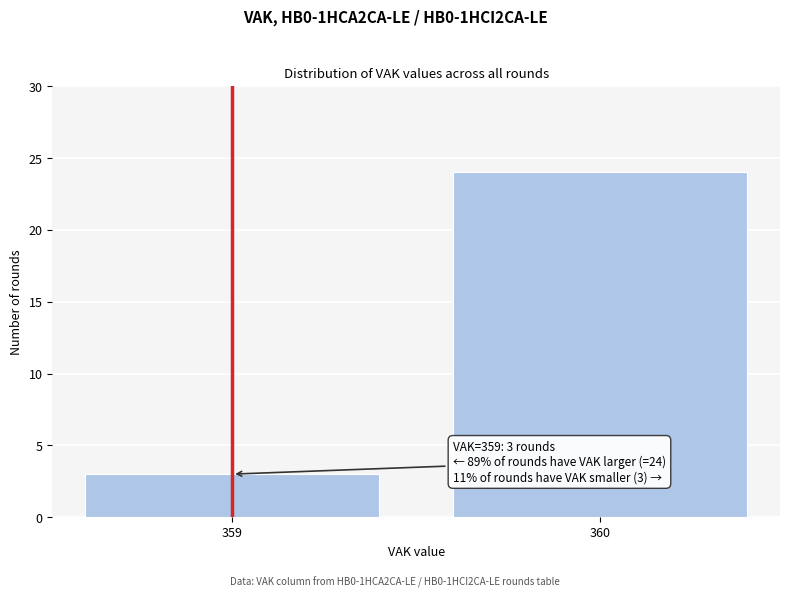

Reading left to right, list all the values displayed in this chart.

3	24